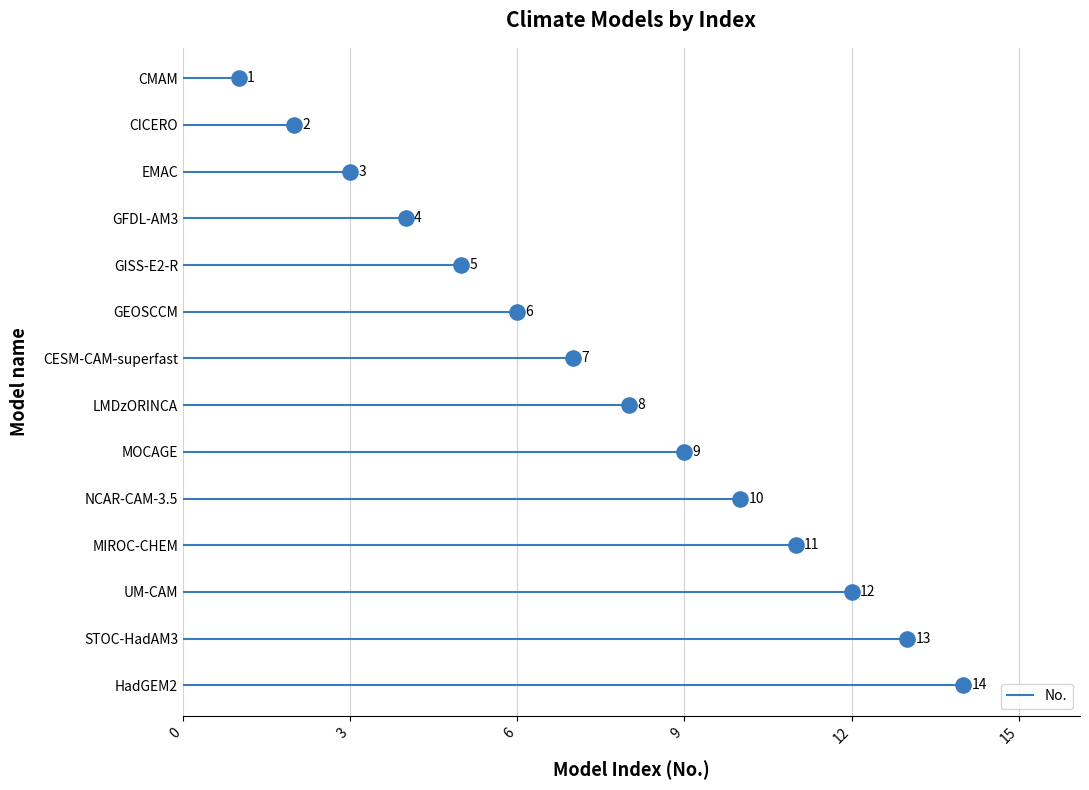

What is the change in value from CMAM to CESM-CAM-superfast?

+6